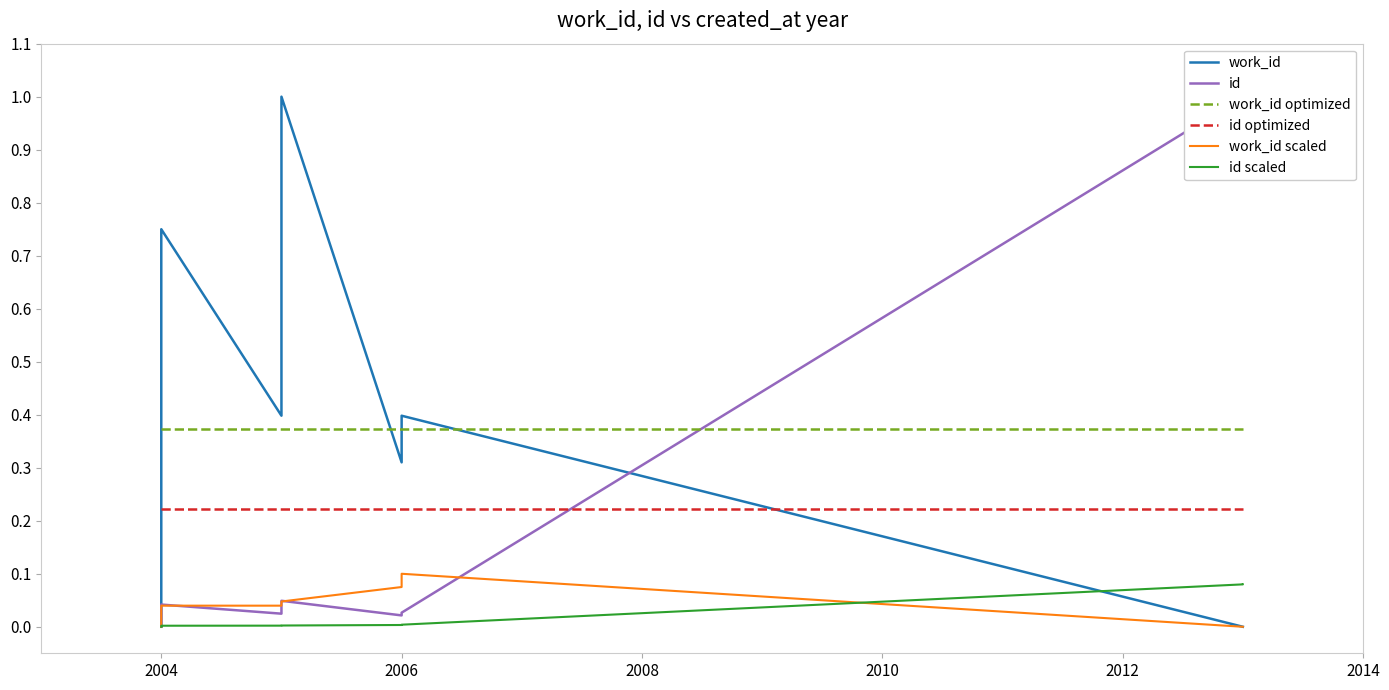

Between 2006 and 2004, which series saw the biggest shift?

work_id